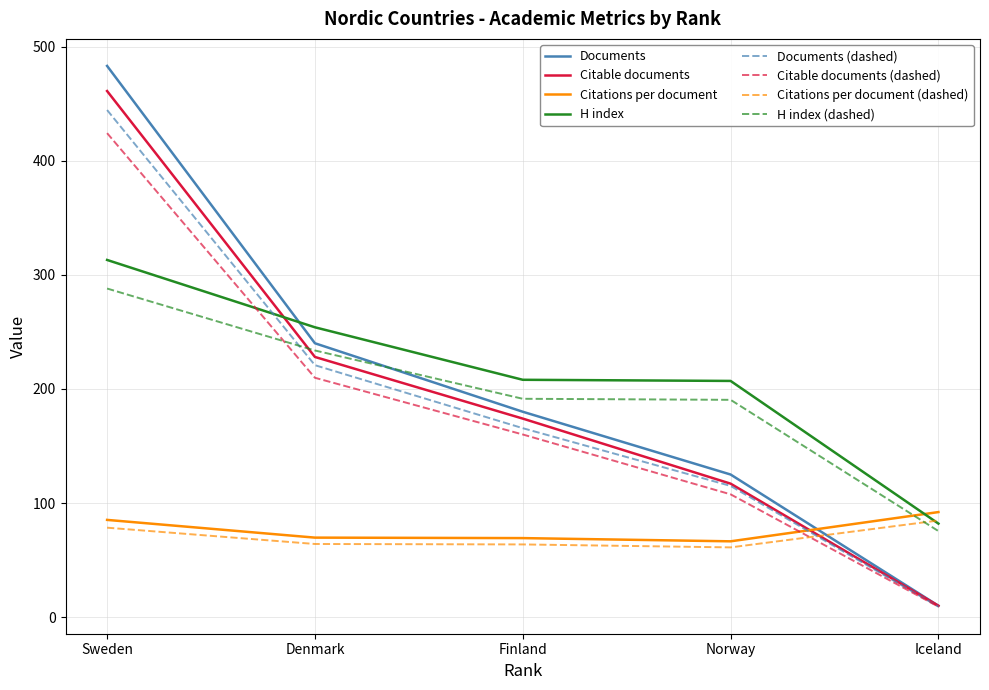

True or false: H index and Citable documents intersect in this chart.

True